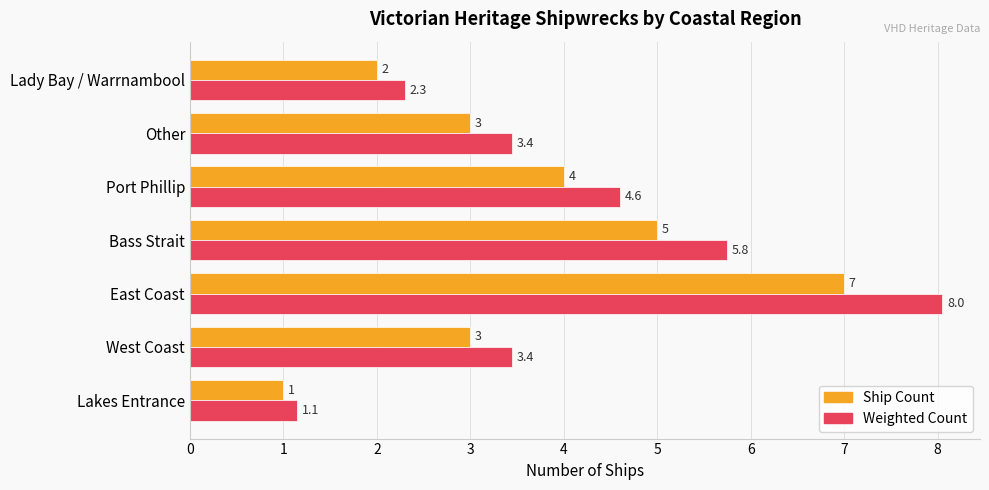

Rank the series by their maximum value, from highest to lowest.

Weighted Count, Ship Count